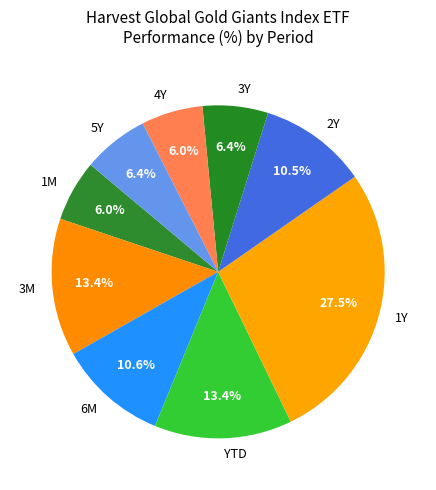

Combined, do 2Y and 1M account for over 50%?

No